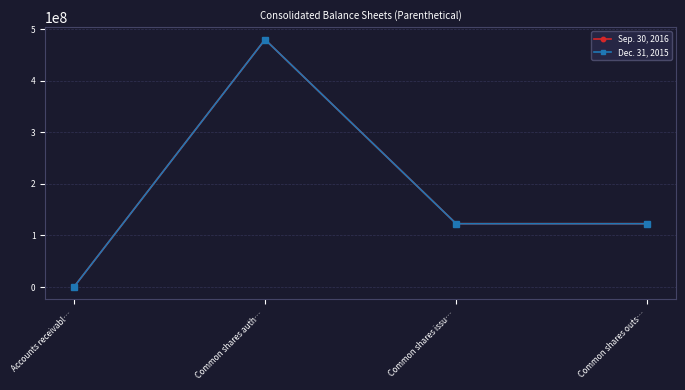

Which series has the widest spread of values?

Sep. 30, 2016